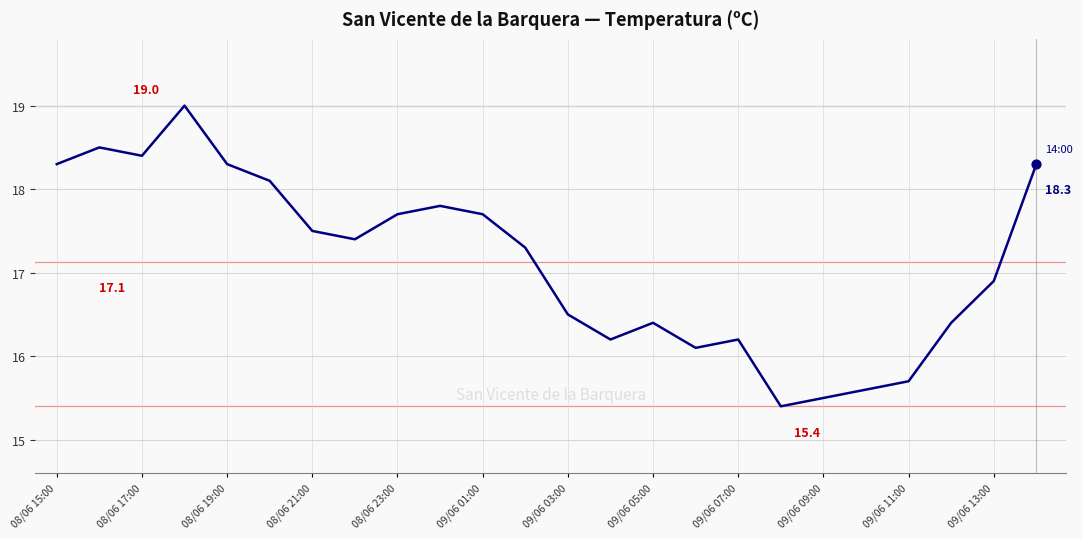

What is the greatest value displayed?

19.0